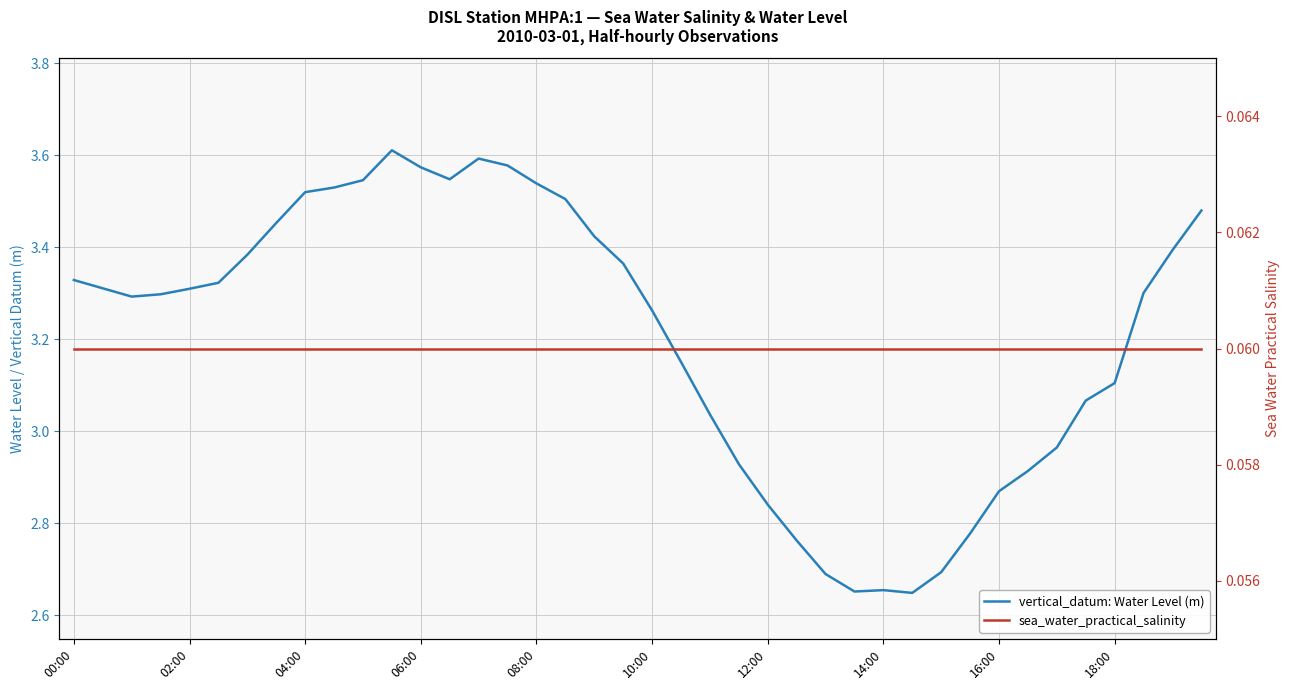

True or false: vertical_datum: Water Level (m) has a value of 2.2 at 10.

False